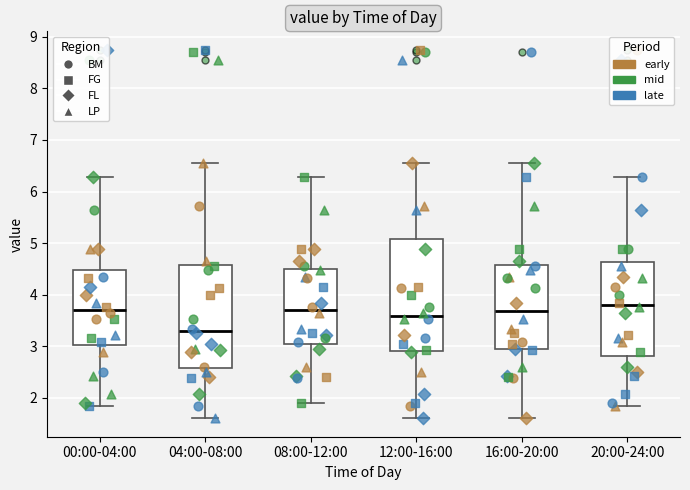

Where is the lower edge of the box for 00:00-04:00 on the y-axis? The values are not printed on the chart, so give them approximately, as read against the axis.

3.0